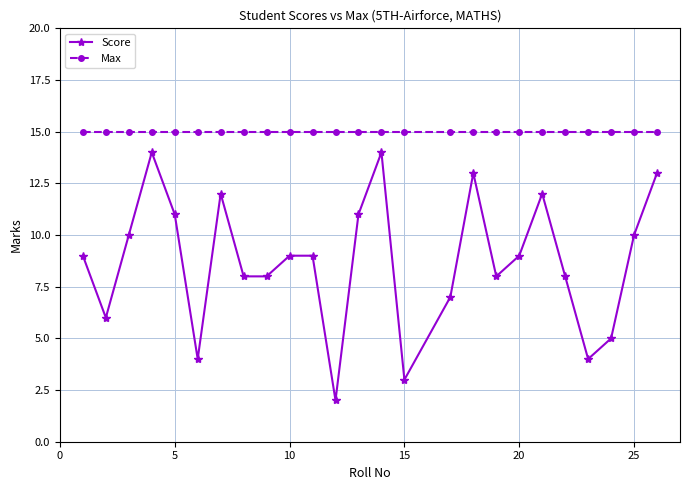

List the series in order of their peak value, highest first.

Max, Score